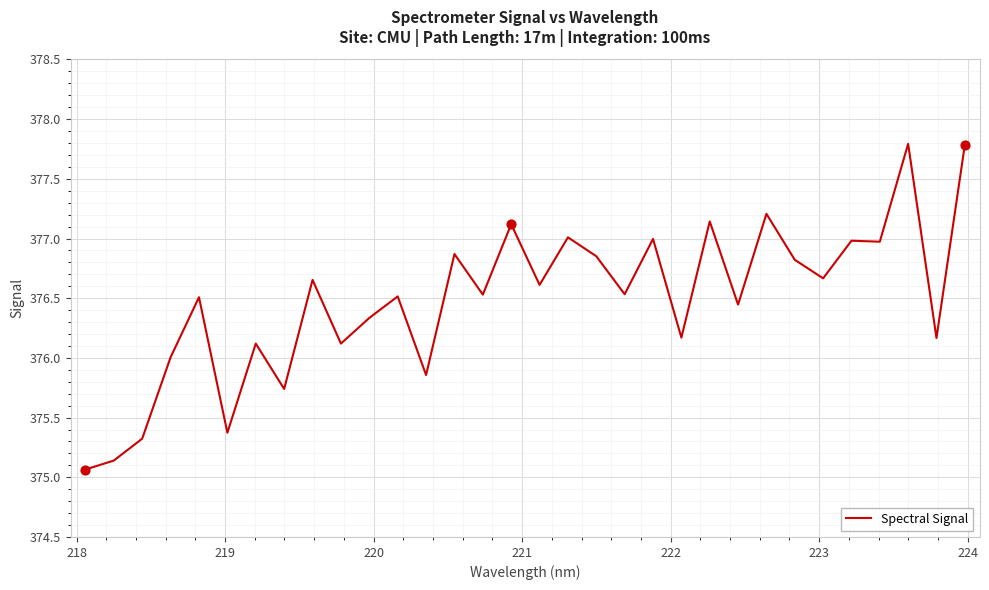

What is the minimum value shown in the chart?

375.1